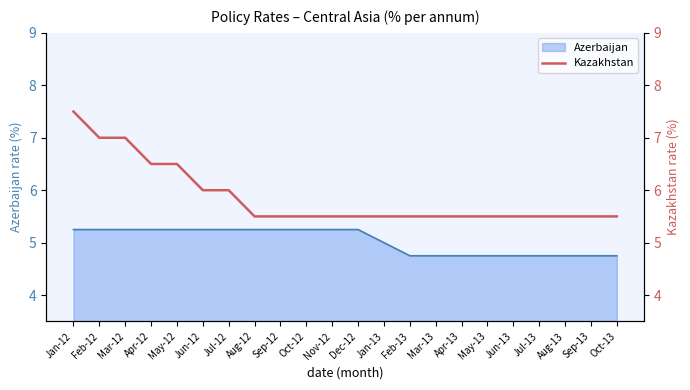

How many values are between 5 and 6?

17